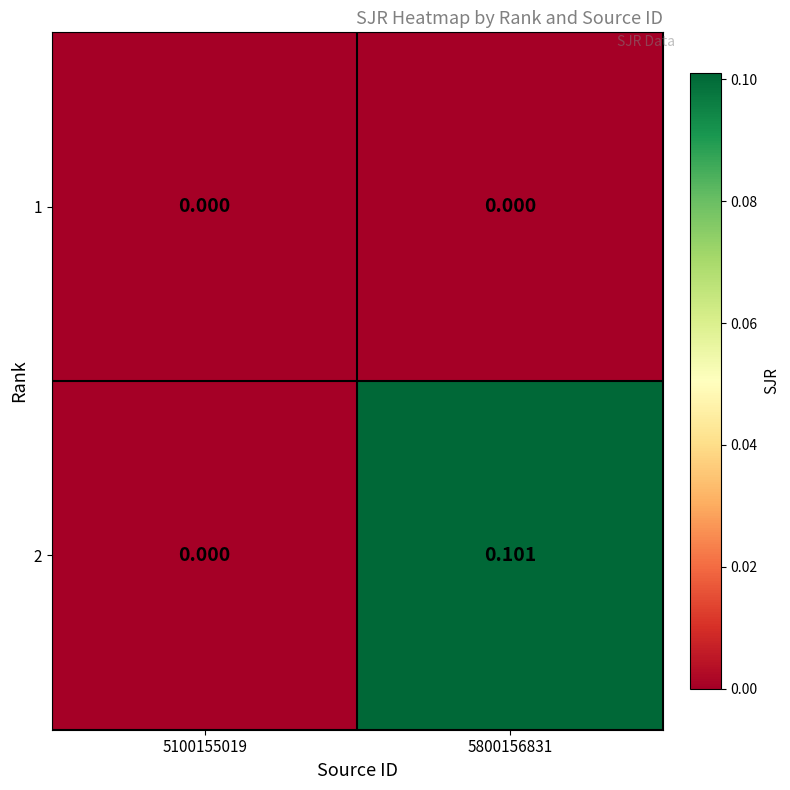

Is the value of 1 at 5100155019 greater than the value of 2 at 5800156831?

No